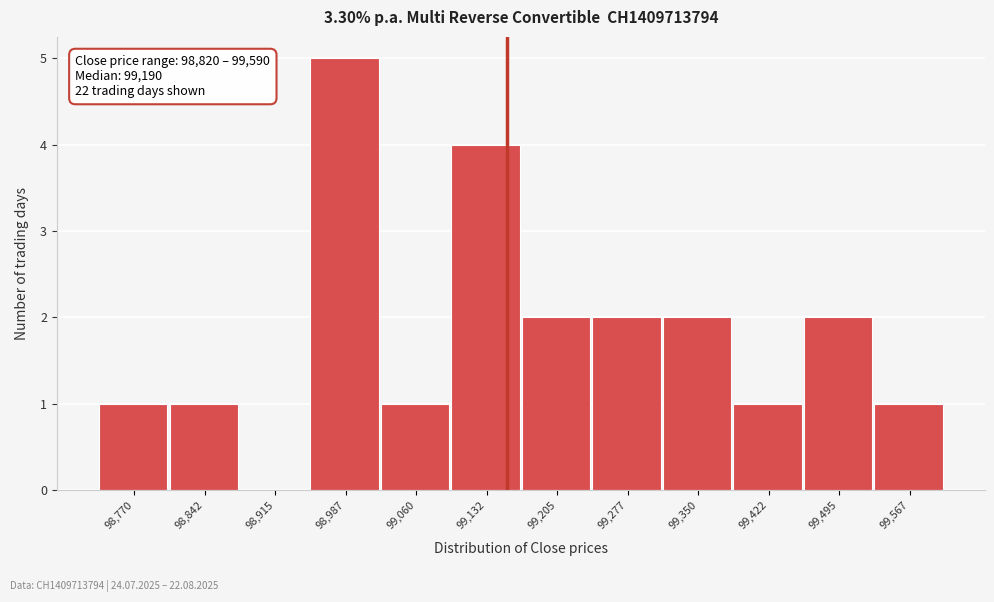

Reading left to right, extract all data points from this chart.

98,770=1	98,842=1	98,915=0	98,987=5	99,060=1	99,132=4	99,205=2	99,277=2	99,350=2	99,422=1	99,495=2	99,567=1